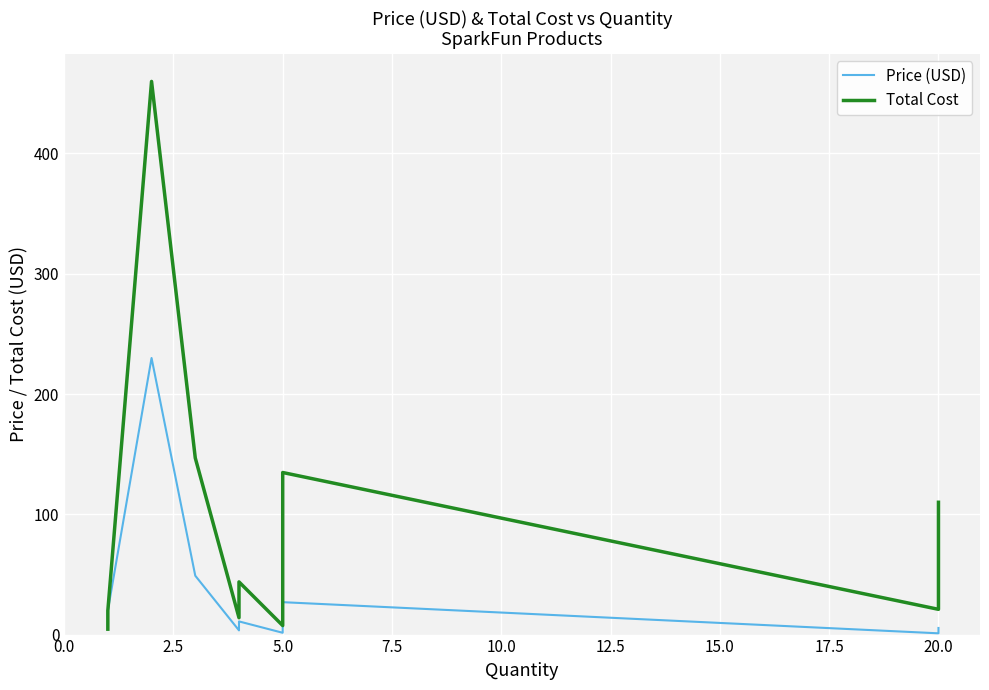

Rank the series by their maximum value, from lowest to highest.

Price (USD), Total Cost